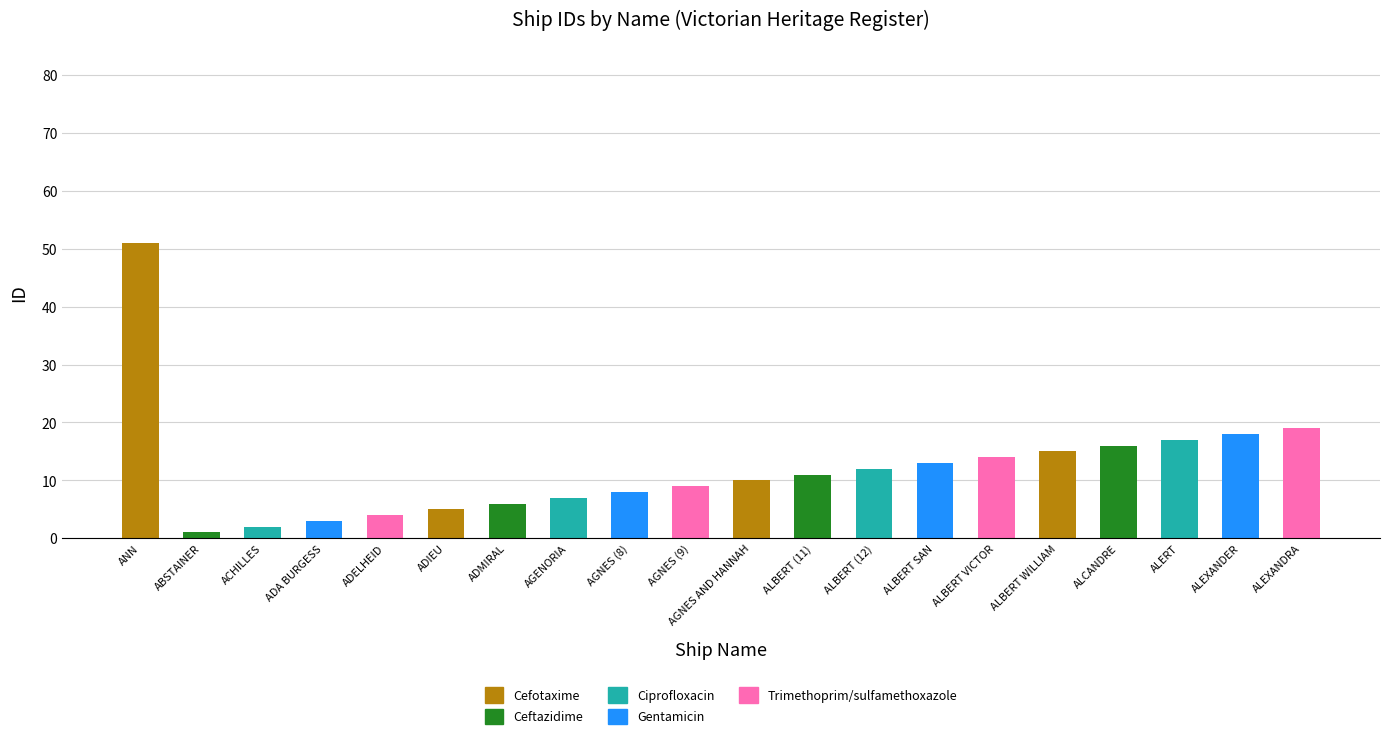

Count the number of categories in the chart.

20